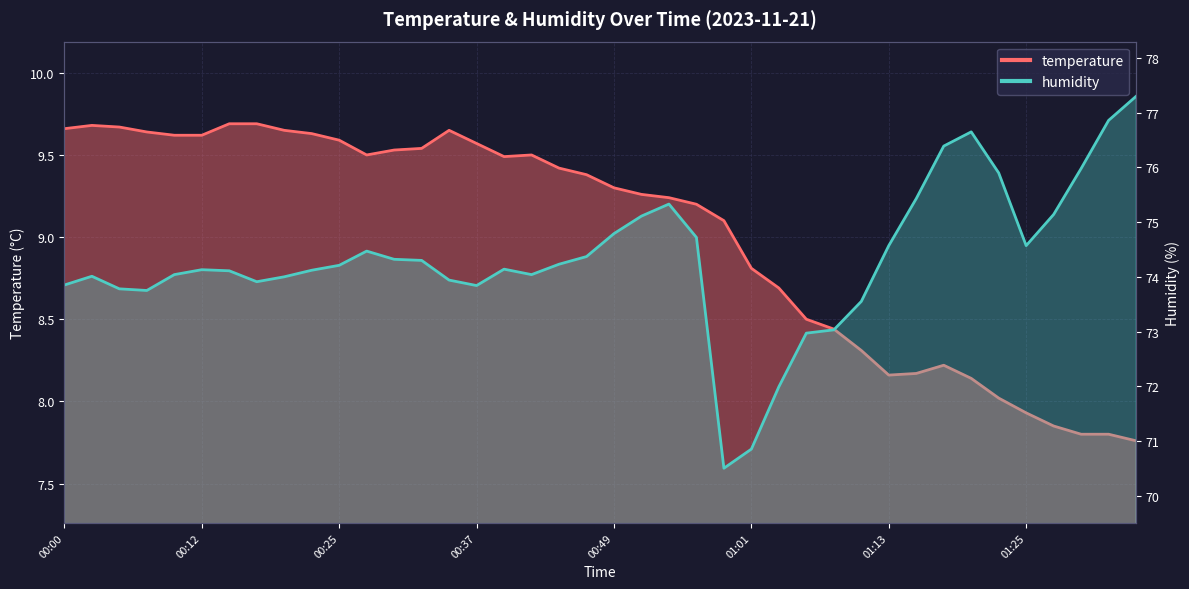

Rank the categories by humidity value from highest to lowest.

01:35, 01:33, 01:21, 01:18, 01:30, 01:23, 01:16, 00:54, 01:28, 00:51, 00:49, 00:56, 01:13, 01:25, 00:27, 00:46, 00:29, 00:32, 00:44, 00:25, 00:39, 00:12, 00:22, 00:15, 00:10, 00:42, 00:02, 00:20, 00:34, 00:17, 00:00, 00:37, 00:05, 00:07, 01:11, 01:08, 01:06, 01:03, 01:01, 00:59